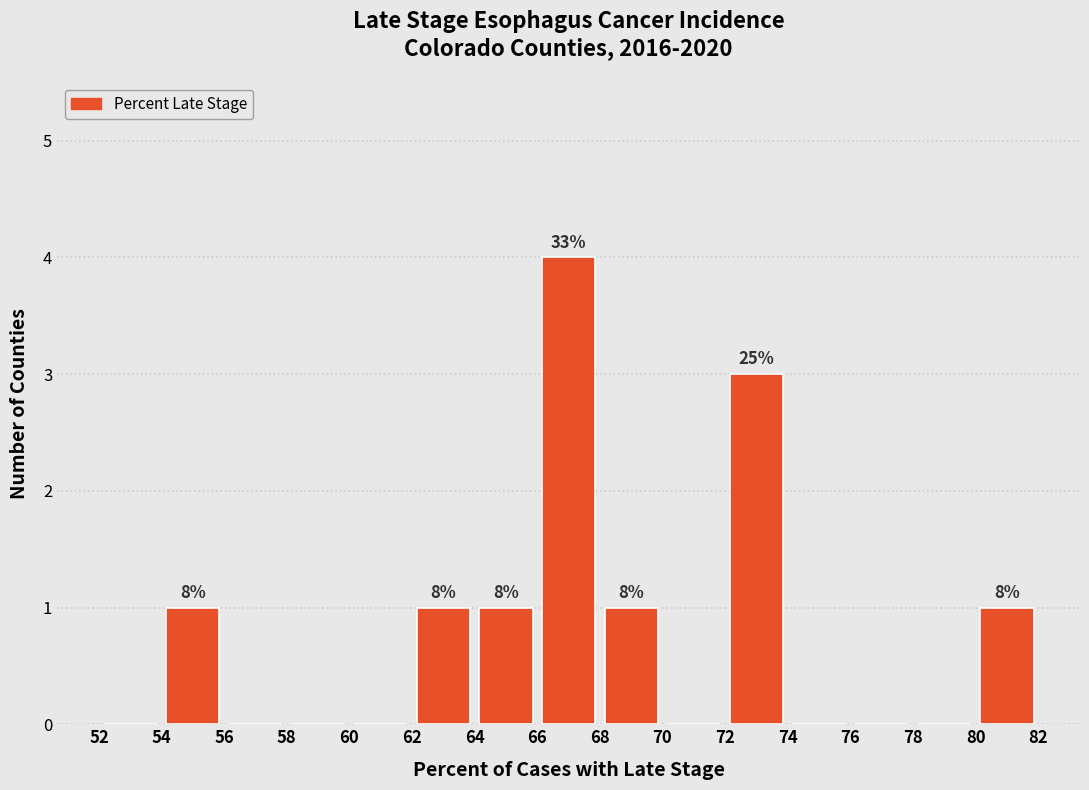

Which range on the x-axis has the tallest bar?

66 to 68